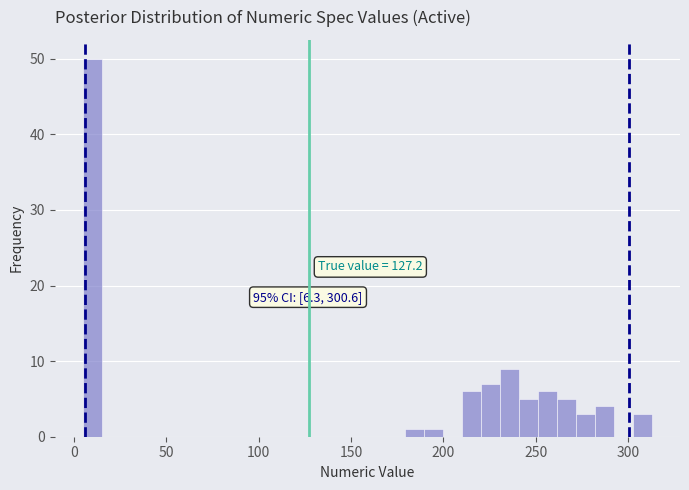

Around what value on the x-axis is the tallest bar? Give the approximate position of its centre, as read against the axis.

10